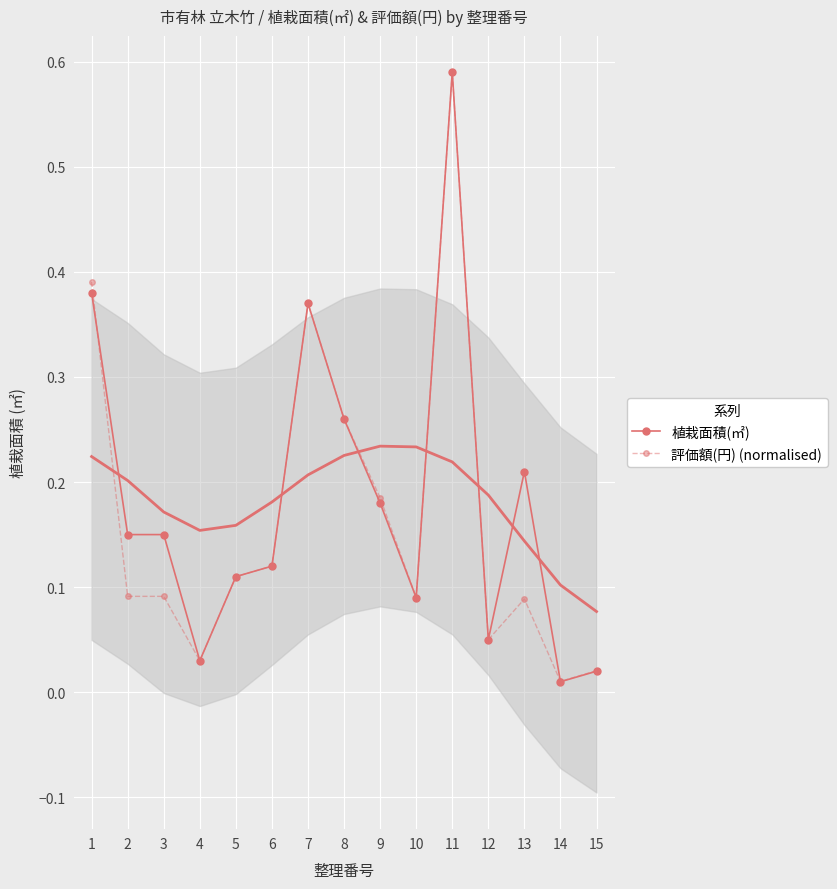

Which has a higher value, 5 or 2?

2